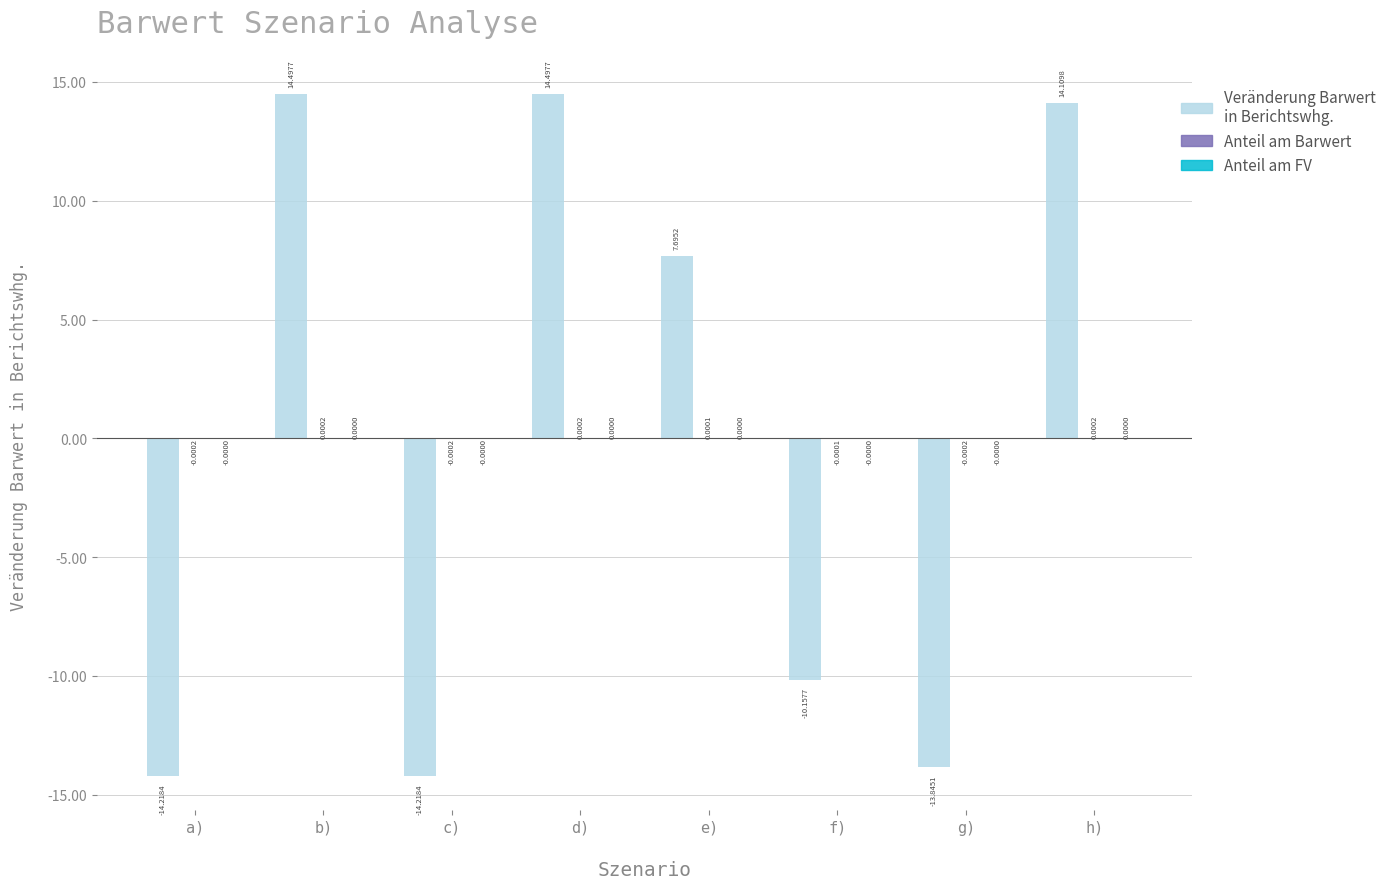

Where does the Veränderung Barwert in Berichtswhg. series first go above 7?

b)